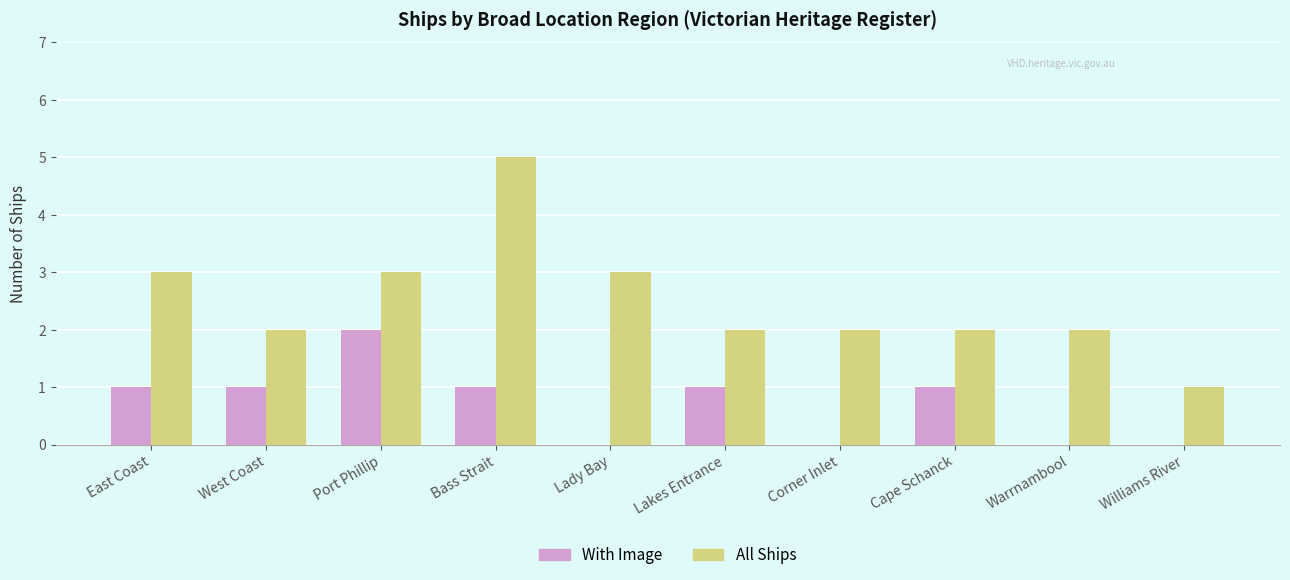

Between Cape Schanck and Warrnambool, which series saw the biggest shift?

With Image